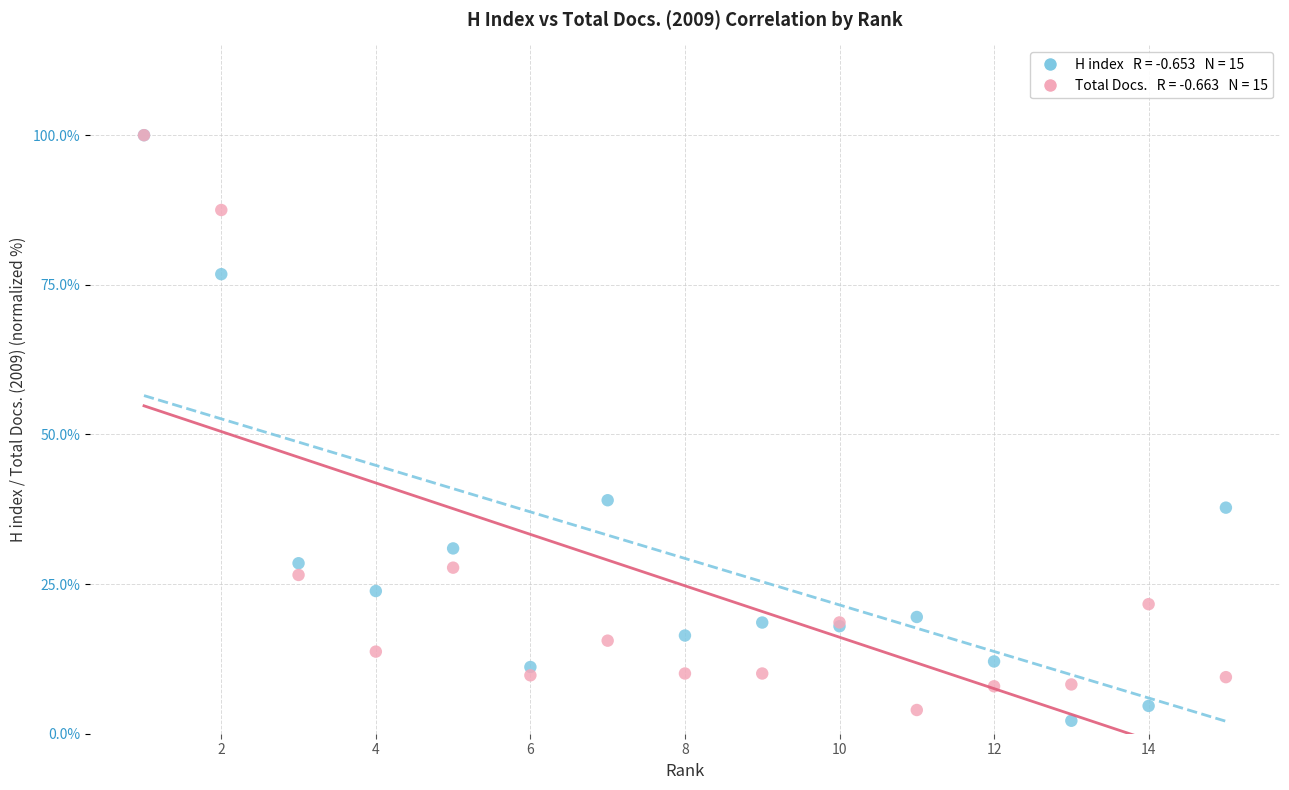

Across all series, what Y value is closest to 51?

39.0